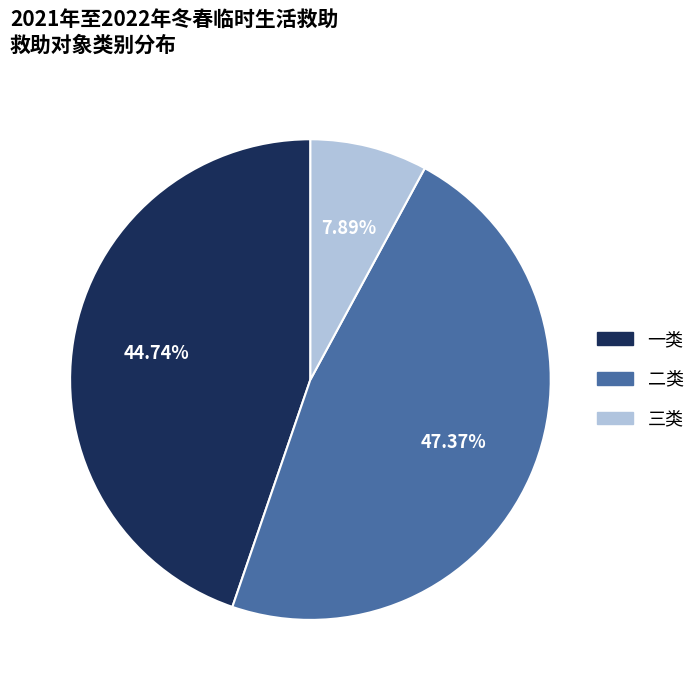

To the nearest percent, what percentage of the pie is 三类?

8%